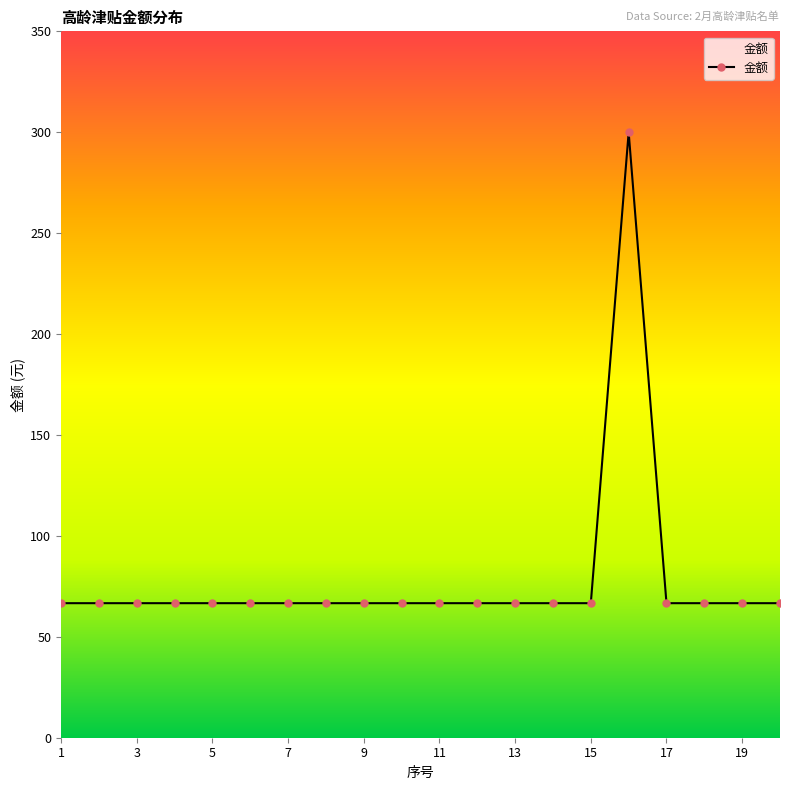

What is the difference between the maximum and second lowest values?

233.3